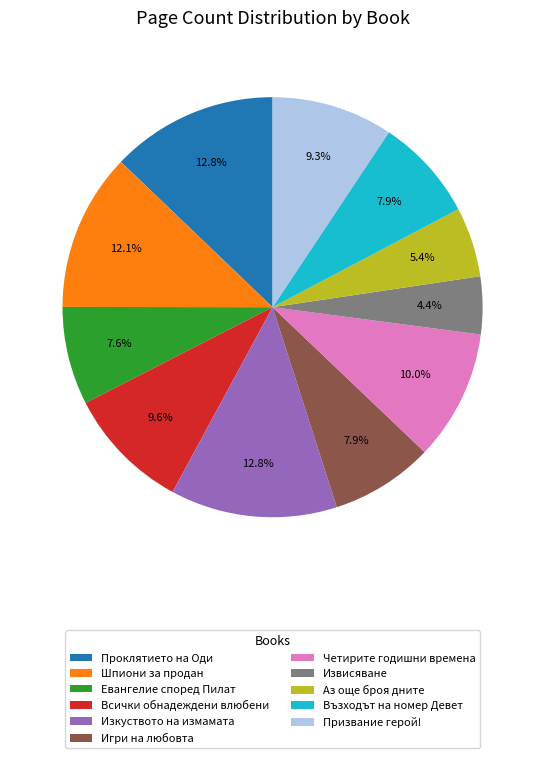

Count the number of slices in the pie.

11